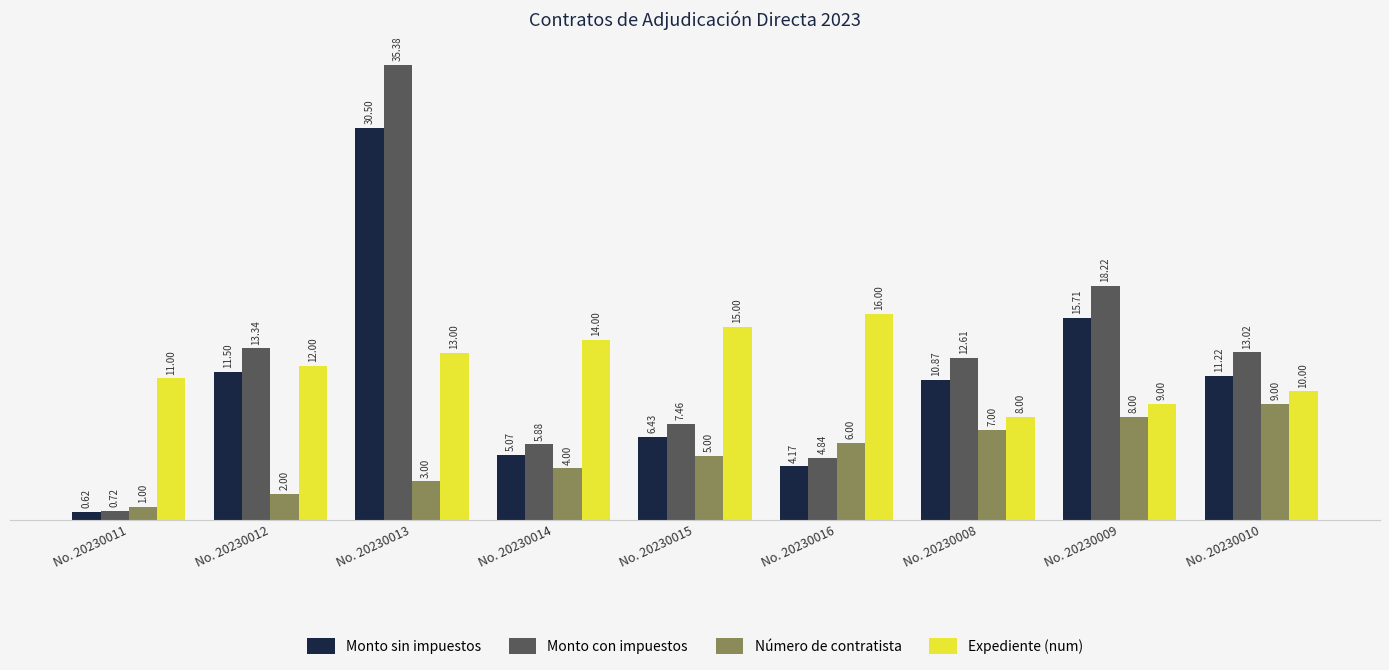

Rank the categories by Expediente (num) value from highest to lowest.

No. 20230016, No. 20230015, No. 20230014, No. 20230013, No. 20230012, No. 20230011, No. 20230010, No. 20230009, No. 20230008